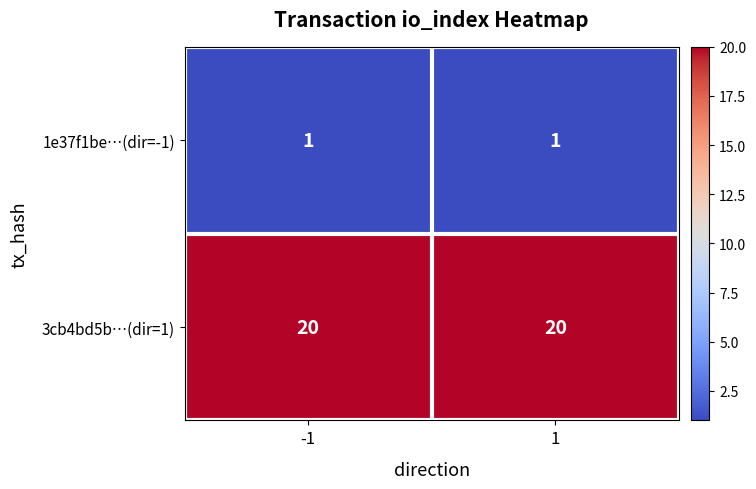

Reading right to left, extract all data points from this chart.

1e37f1be…(dir=-1): 1=1	-1=1
3cb4bd5b…(dir=1): 1=20	-1=20